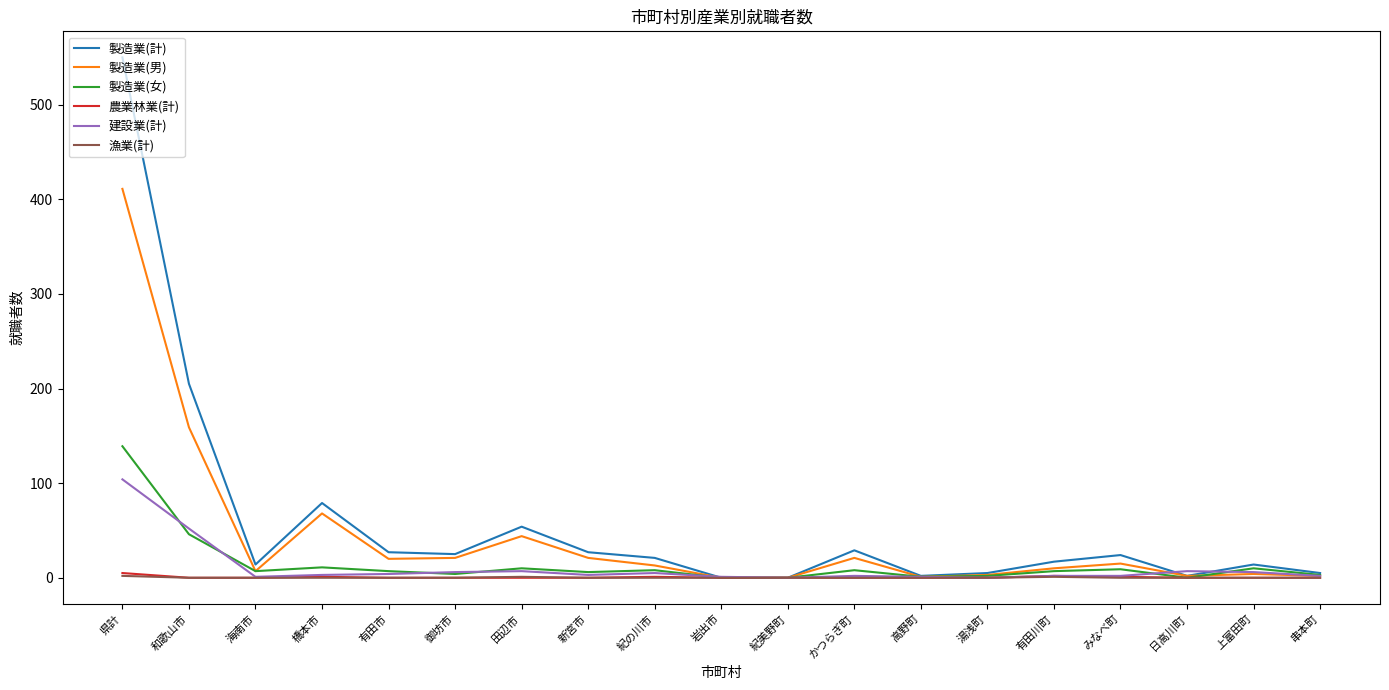

Count the 農業林業(計) values in the range 0 to 1.

17